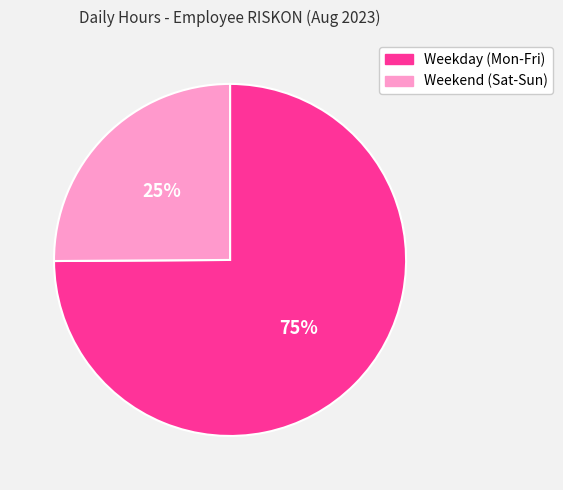

Is there any slice that represents more than half of the pie?

Yes